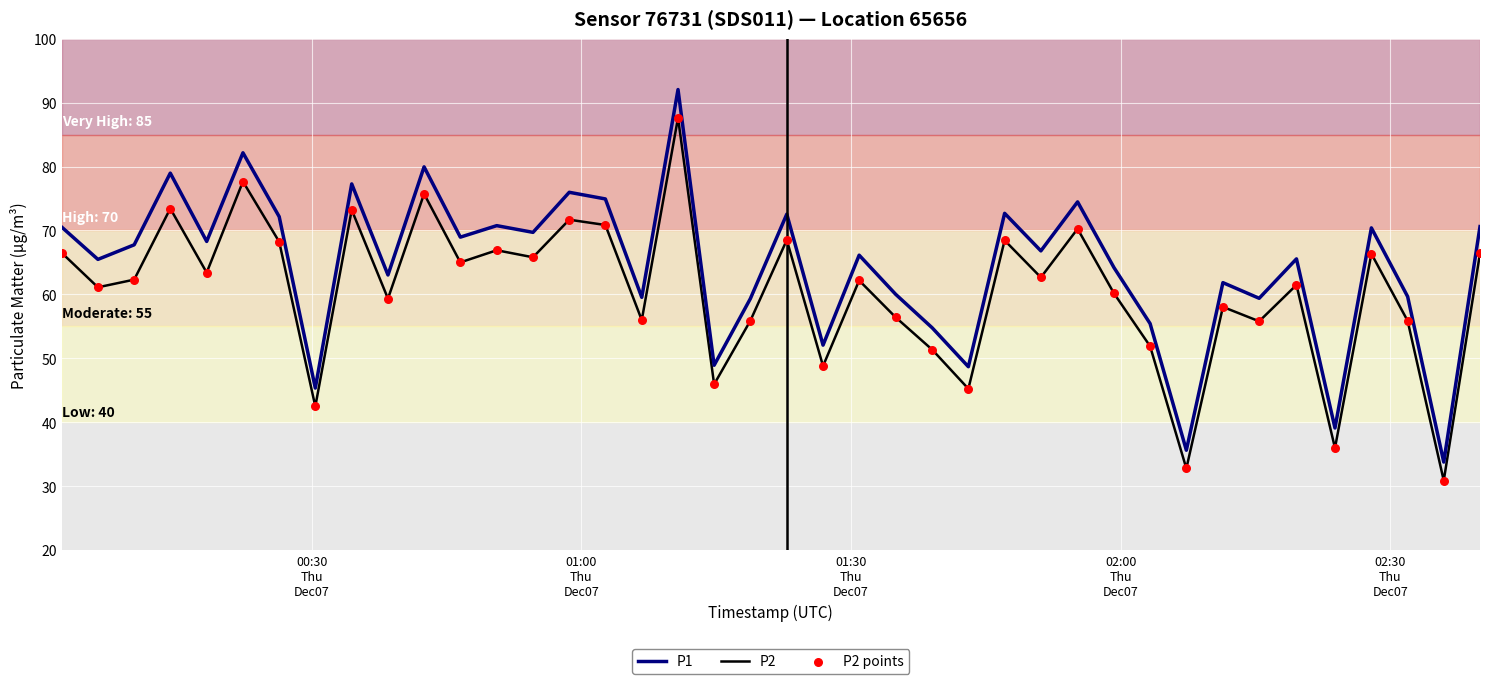

At how many categories does at least one series exceed 87?

1